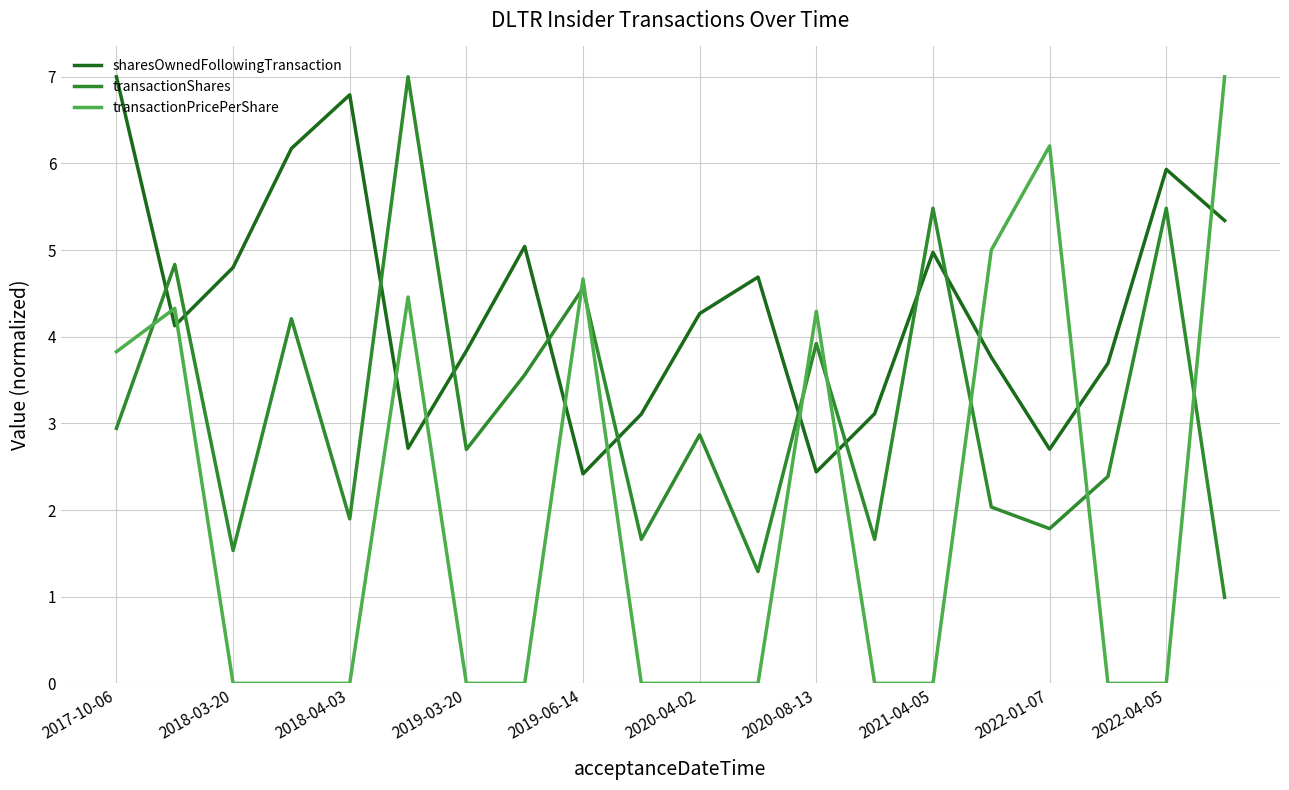

Which series has the largest range (max minus min)?

transactionPricePerShare